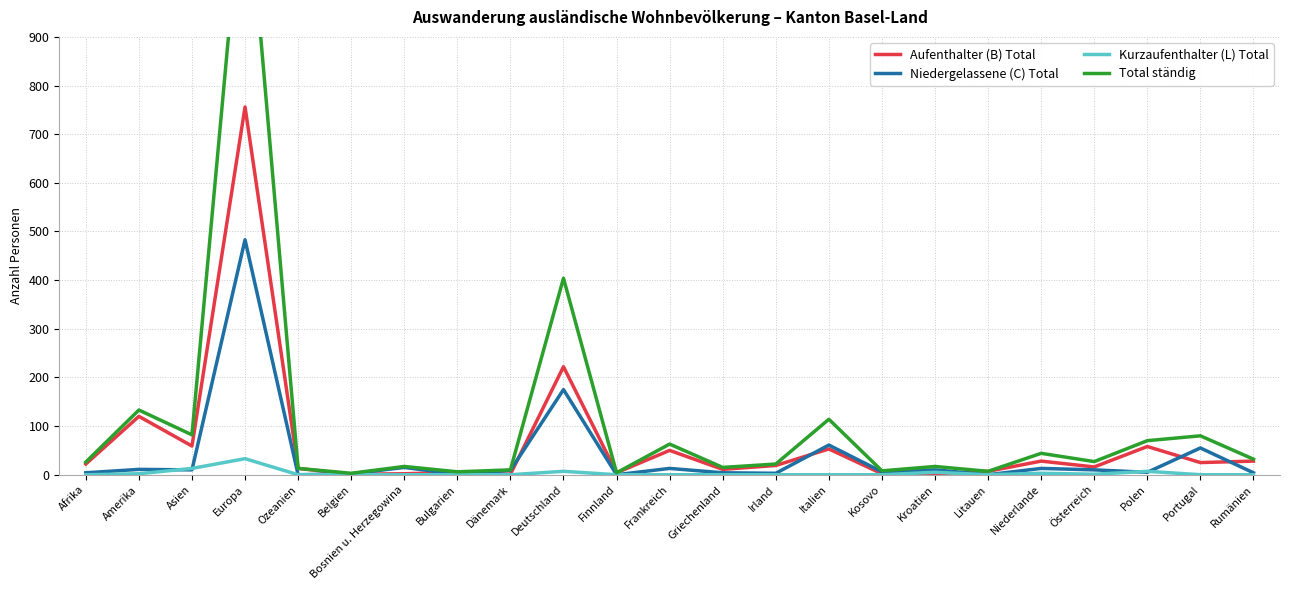

Where is the first local maximum for Total ständig?

Amerika